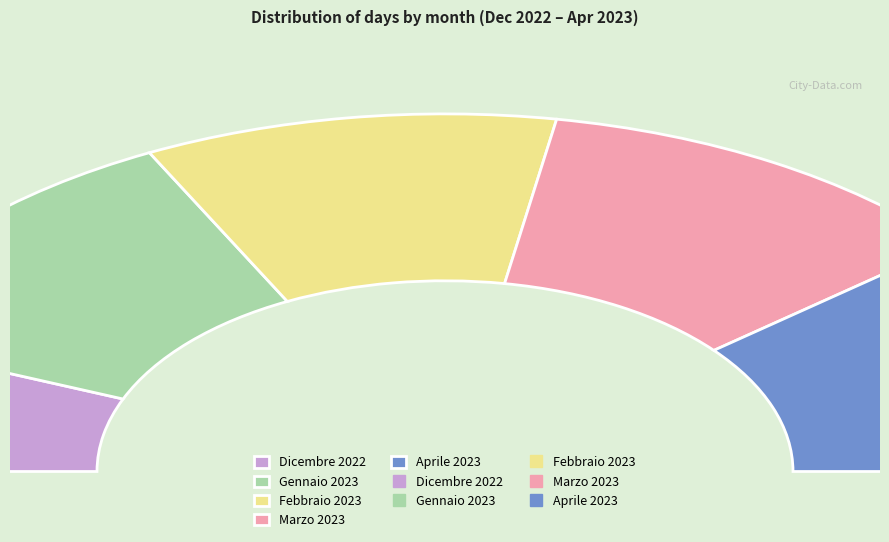

The Dicembre 2022 slice represents 12% of the pie. True or false?

True